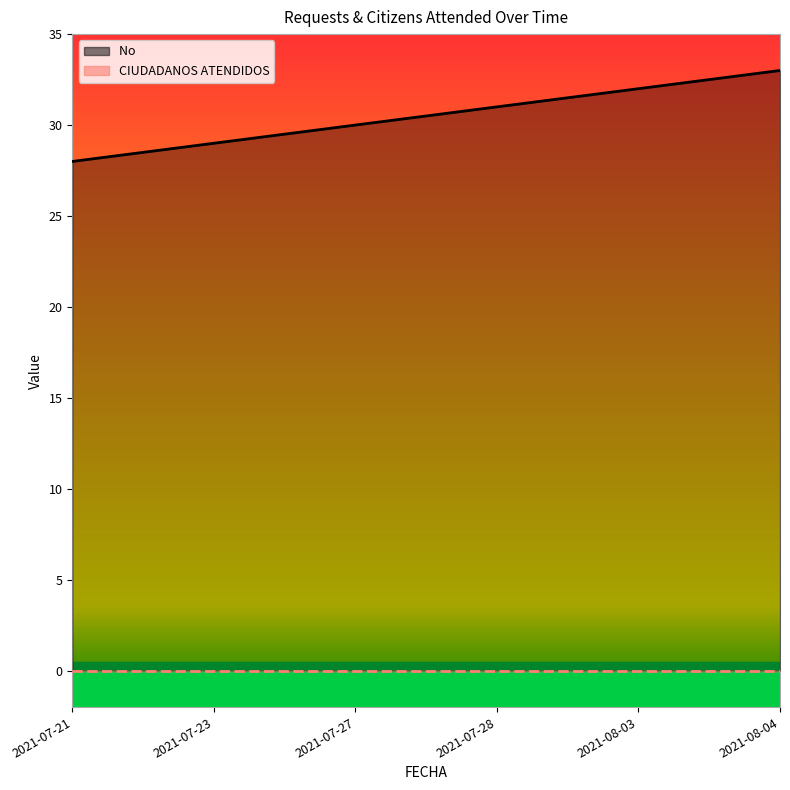

Reading right to left, what are all the values shown in this chart?

33	32	31	30	29	28